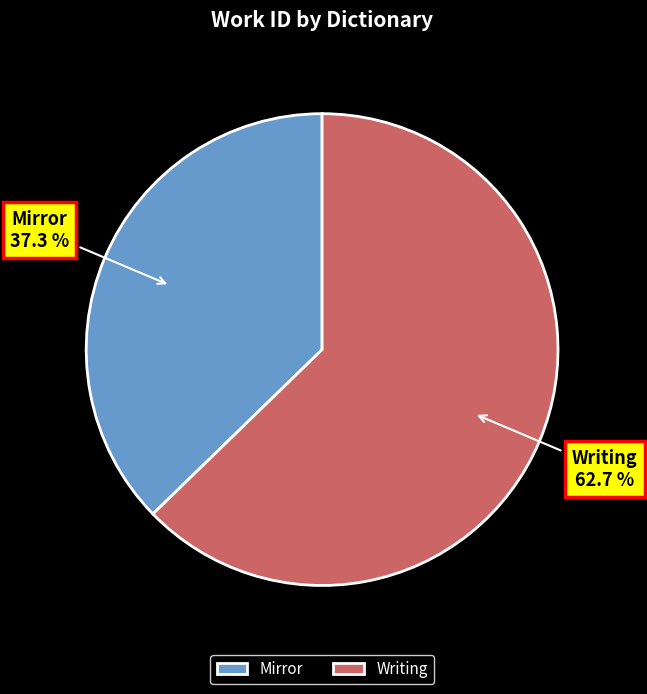

To the nearest percent, what is the difference between the Mirror and Writing slice percentages?

25%